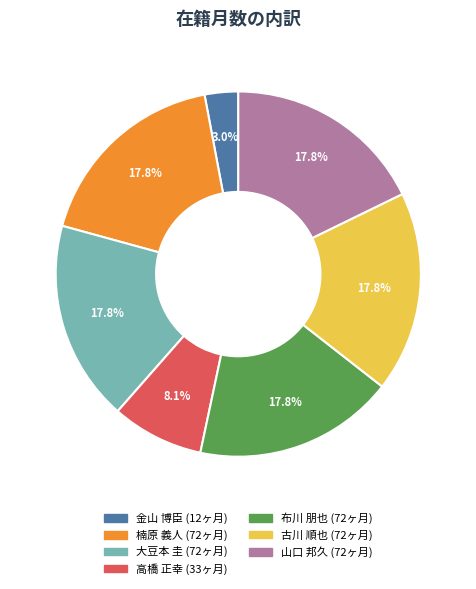

To the nearest percent, what portion does 金山 博臣 represent?

3%